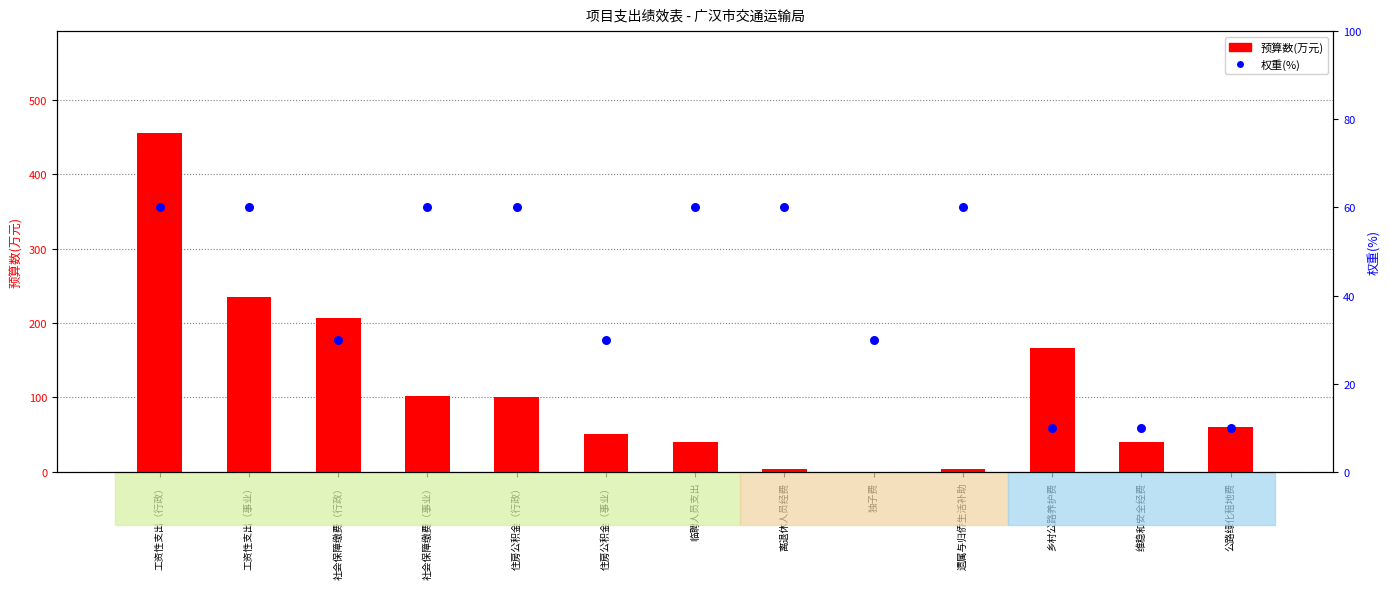

What is the total value across all series at 乡村公路养护费?

176.2